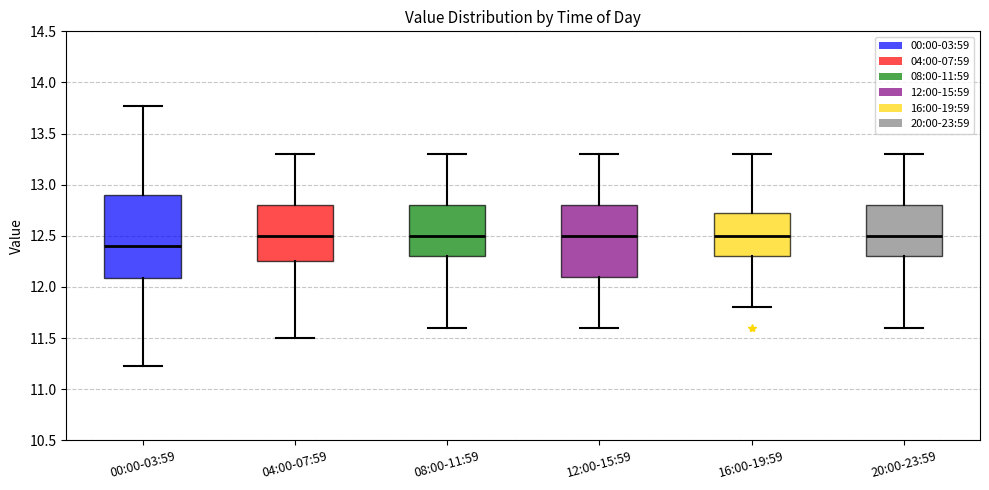

Where is the lower edge of the box for 00:00-03:59 on the y-axis? The values are not printed on the chart, so give them approximately, as read against the axis.

12.10